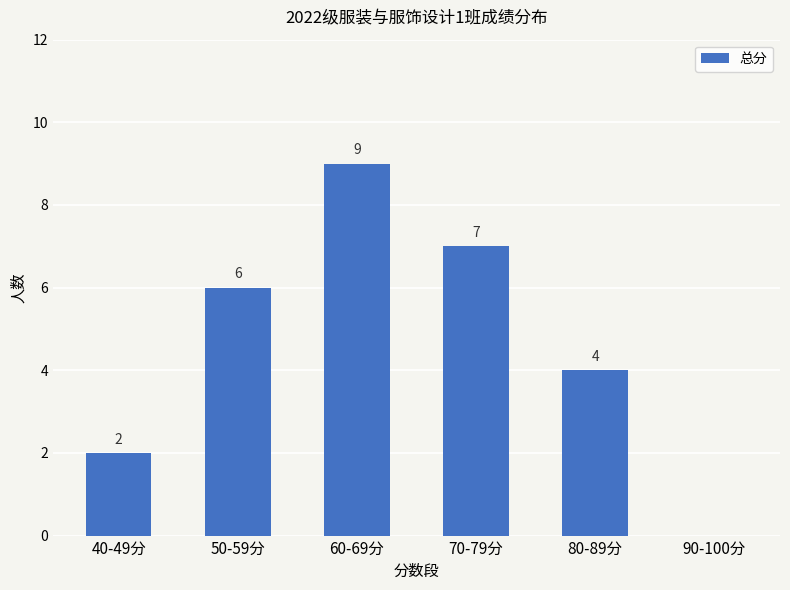

Read the value at 60-69分.

9